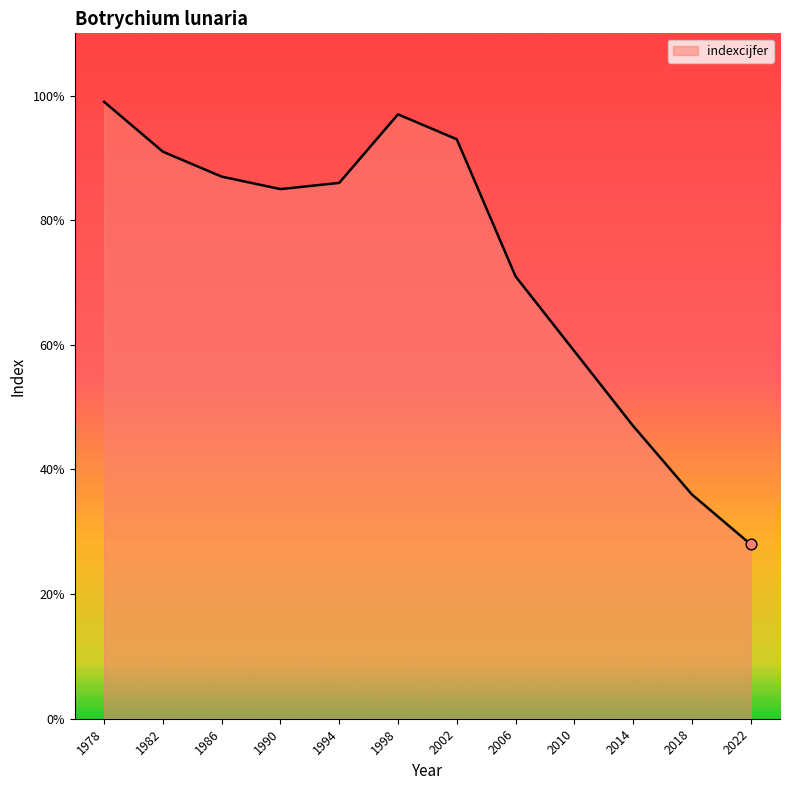

Between 1986 and 1978, which is larger?

1978